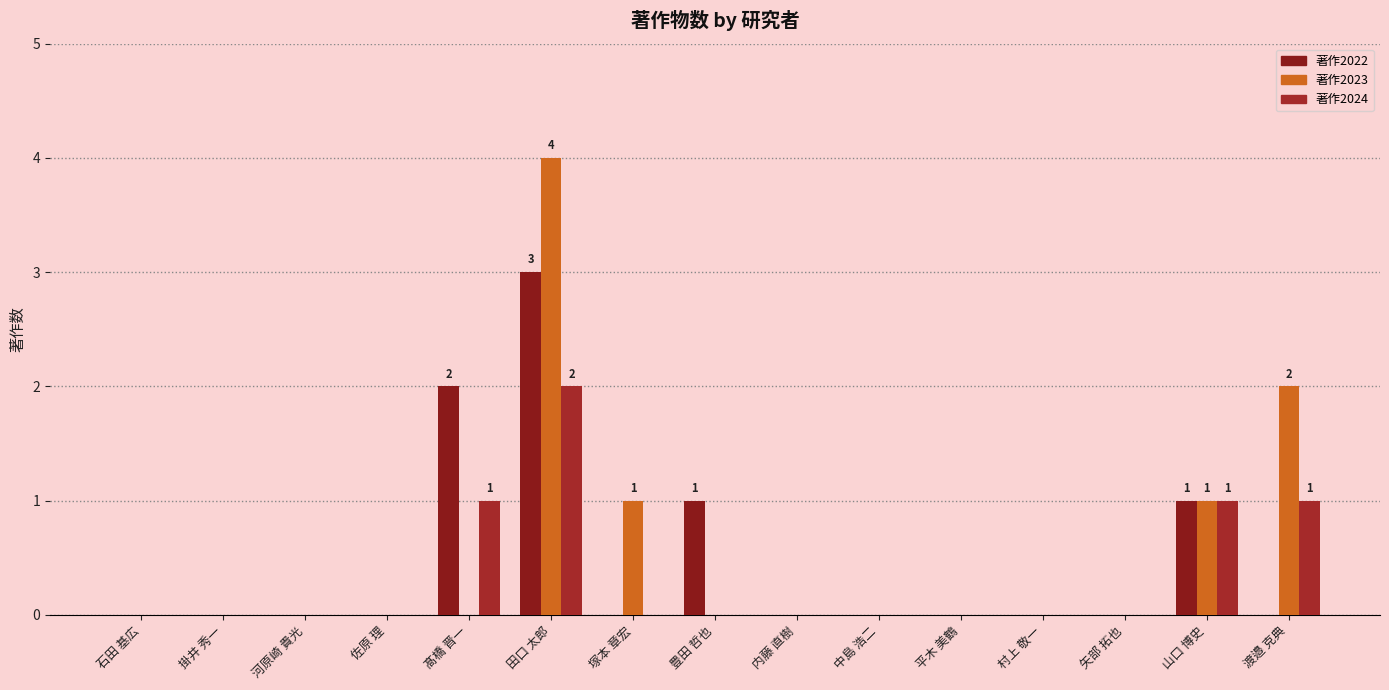

What are all the series names shown in the legend?

著作2022, 著作2023, 著作2024